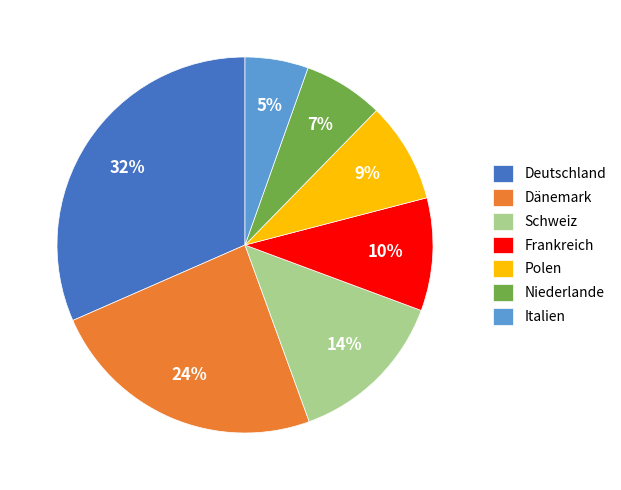

To the nearest percent, what portion does Deutschland represent?

32%